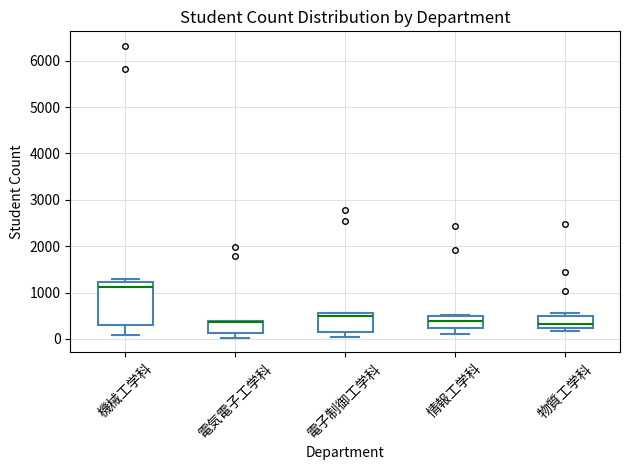

Which box has the highest median line?

機械工学科